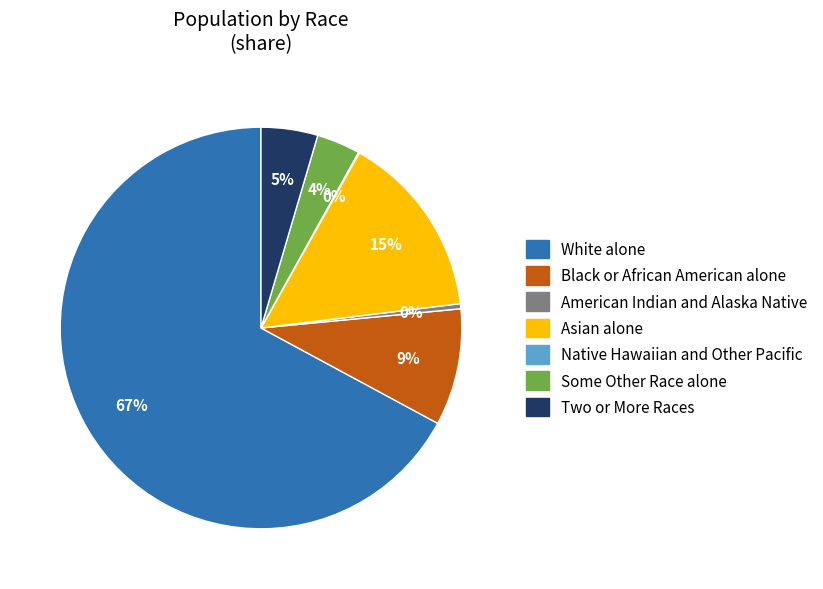

To the nearest percent, what is the combined percentage of Asian alone and Black or African American alone?

24%